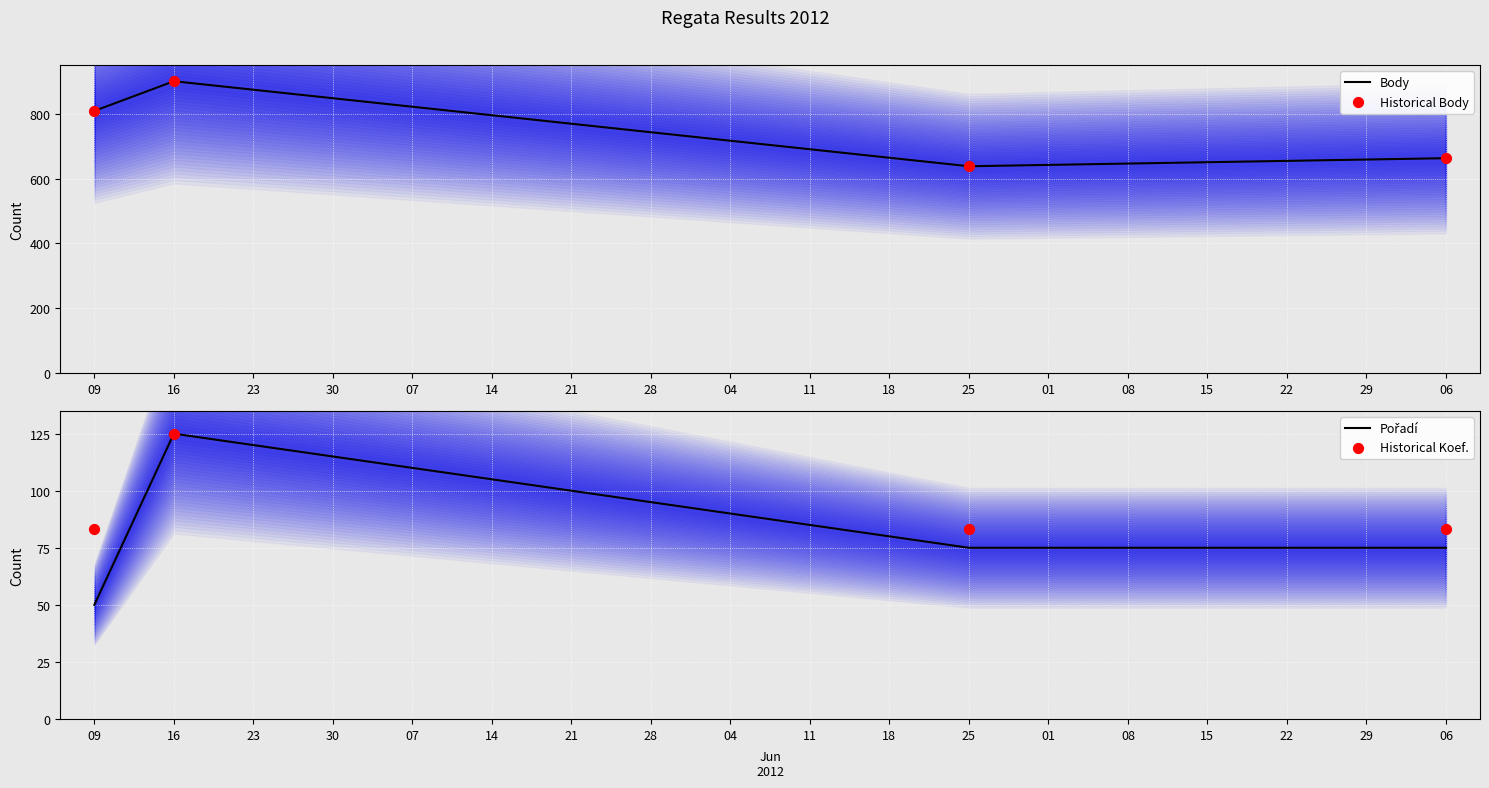

At which category is the sum across all series the highest?

16